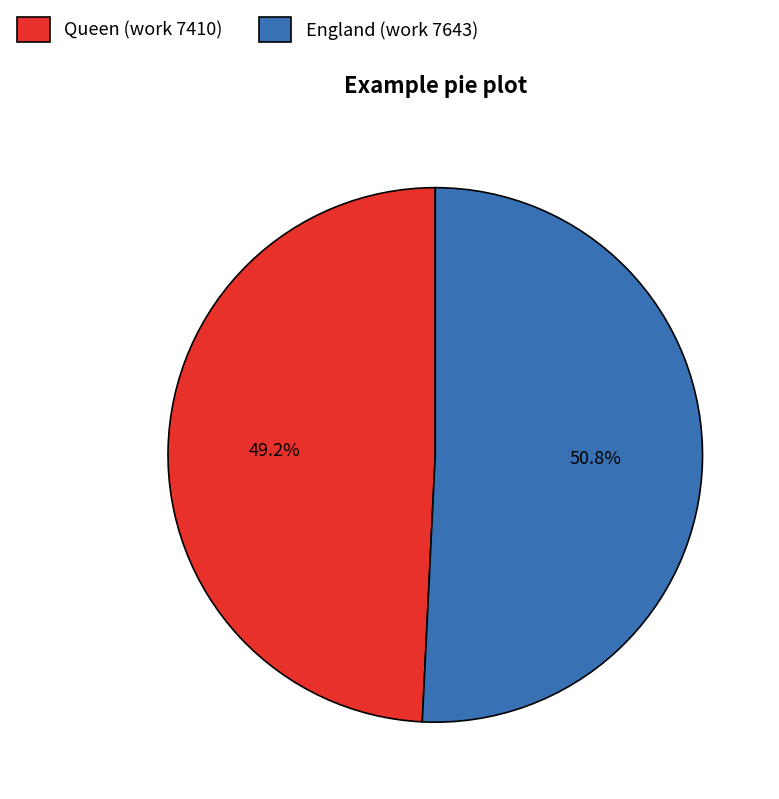

Which slice is the smallest?

Queen (work 7410)